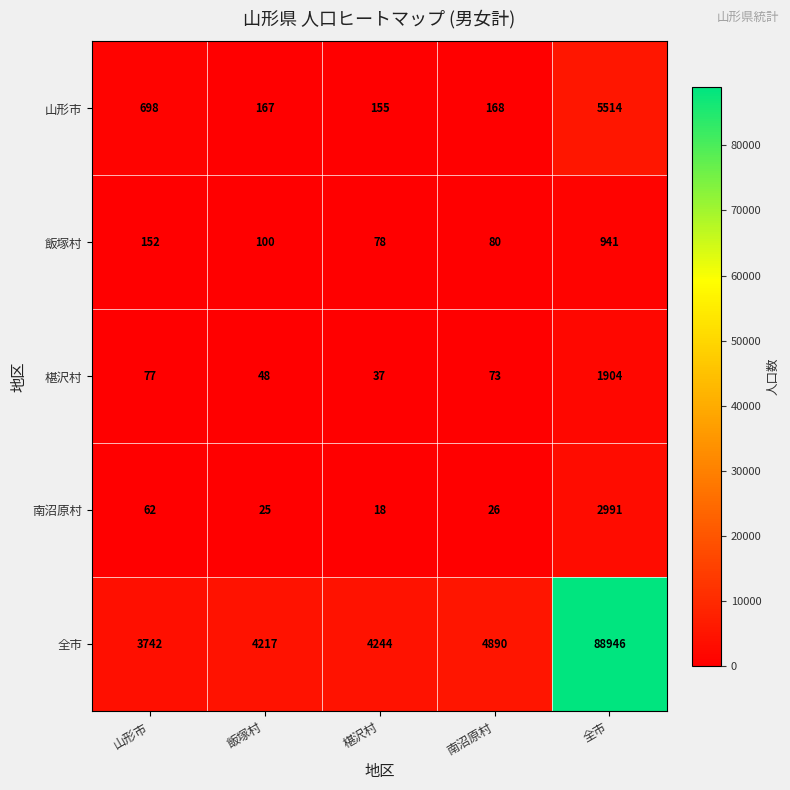

List the series in order of their peak value, lowest first.

飯塚村, 椹沢村, 南沼原村, 山形市, 全市